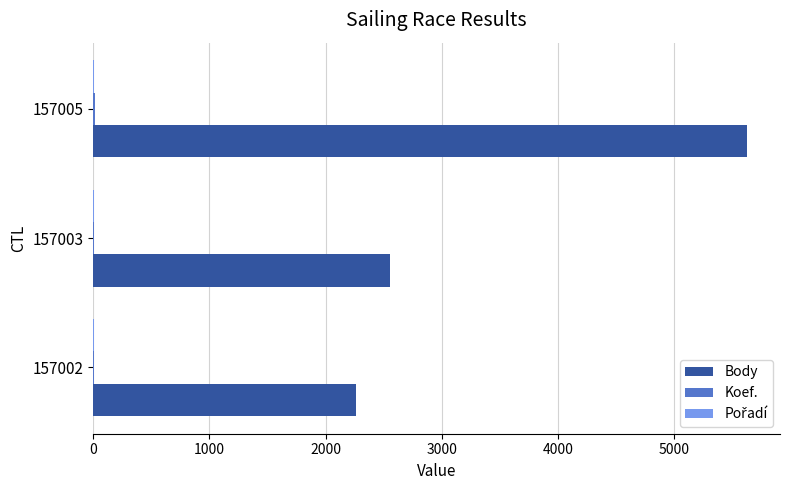

What is the maximum value shown in the chart?

5628